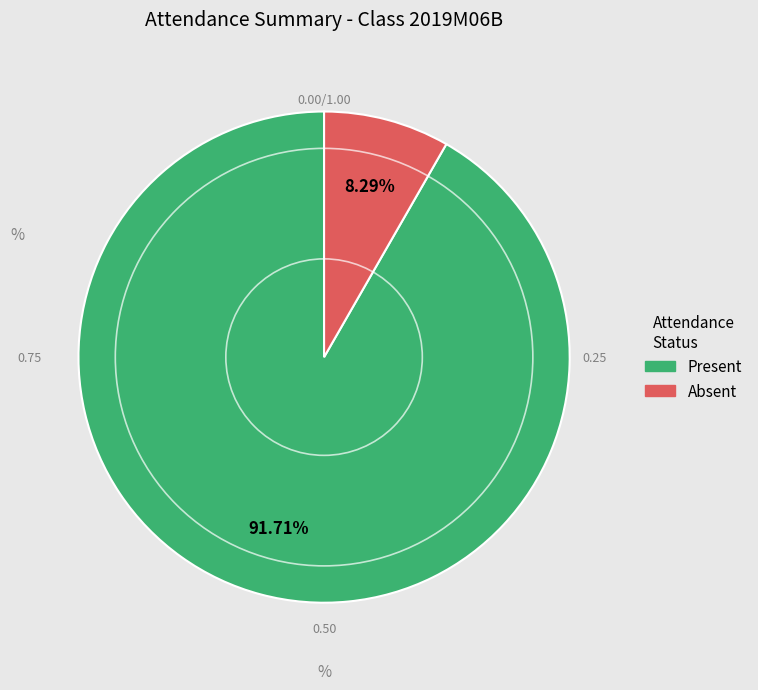

Combined, do Absent and Present account for over 50%?

Yes